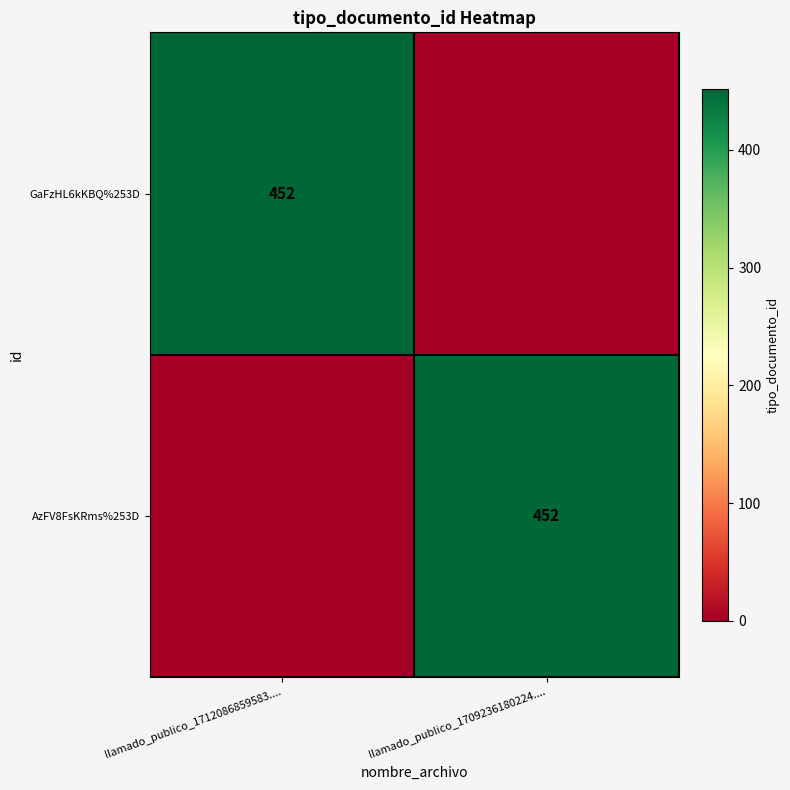

At how many categories does at least one series exceed 413?

2